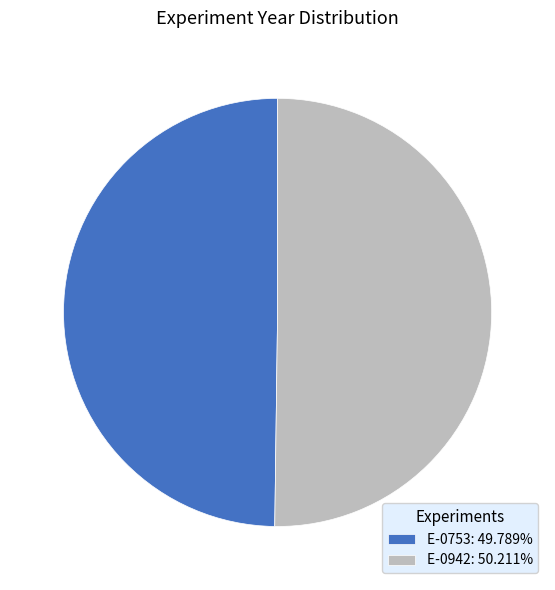

Is the sum of E-0753: 49.789% and E-0942: 50.211% greater than half?

Yes